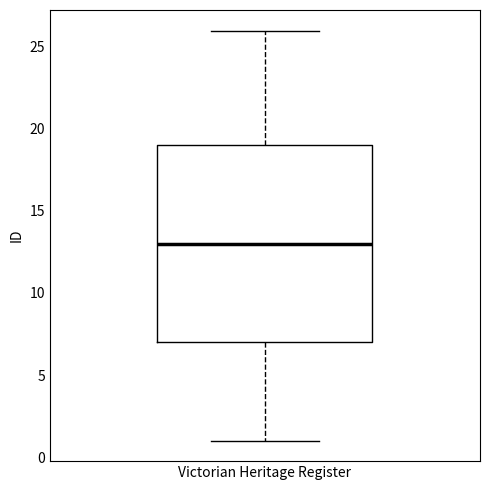

Where is the lower edge of the box for Victorian Heritage Register on the y-axis? The values are not printed on the chart, so give them approximately, as read against the axis.

7